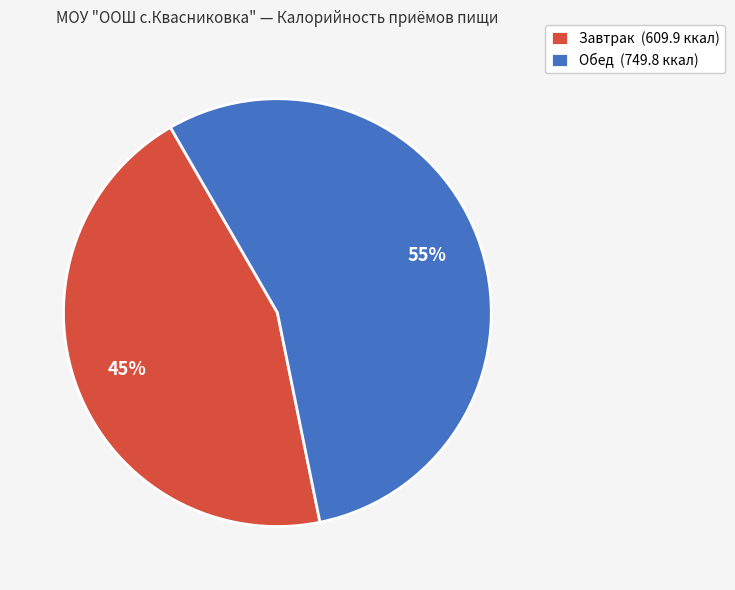

Does any single category account for the majority?

Yes